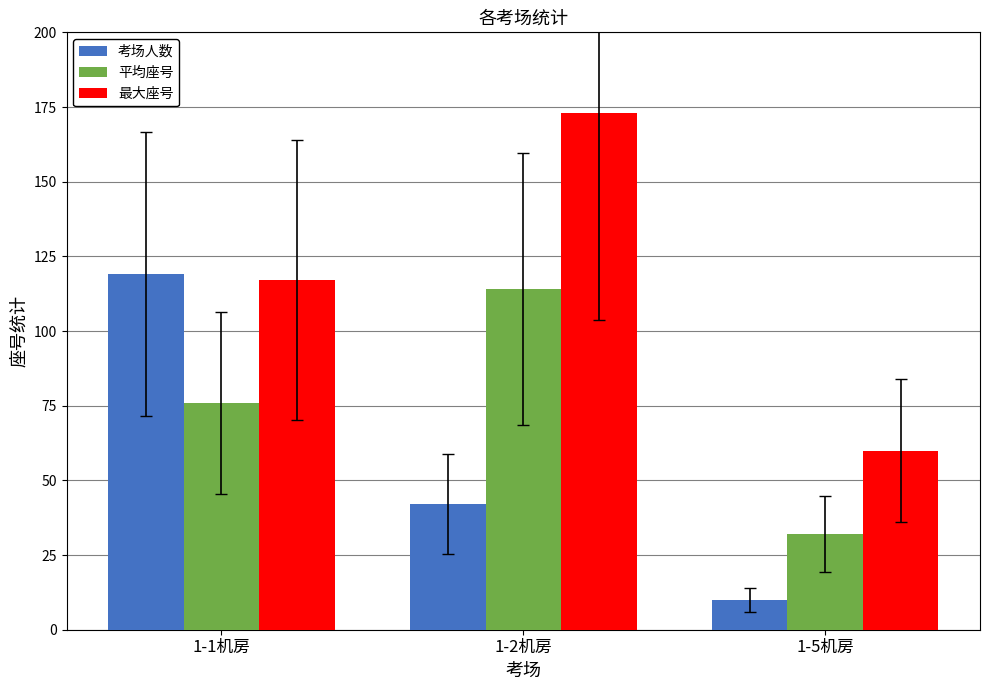

Reading left to right, what are all the values shown in this chart?

考场人数: 119	42	10
平均座号: 76	114	32
最大座号: 117	173	60